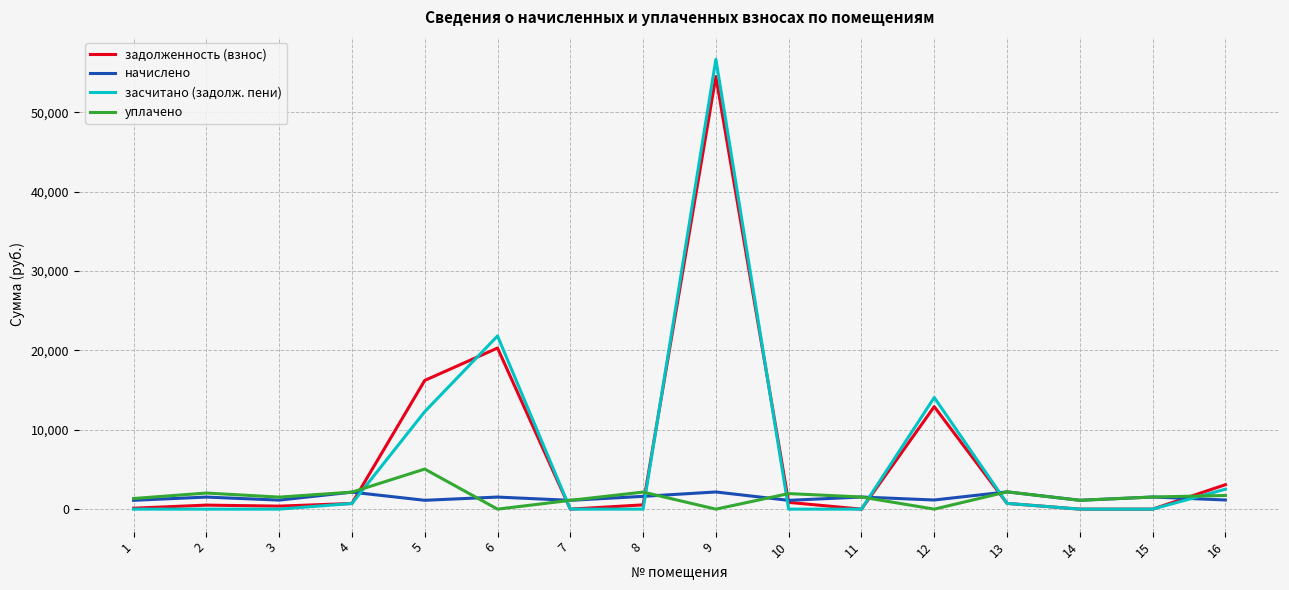

What is the maximum value shown in the chart?

56664.8